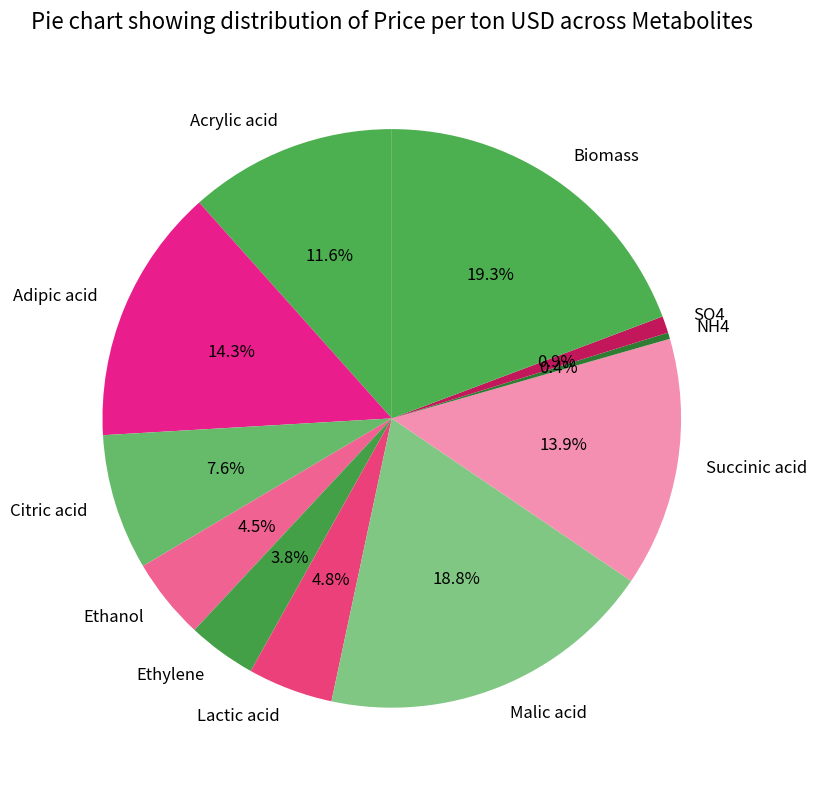

Is the sum of Adipic acid and Malic acid greater than half?

No